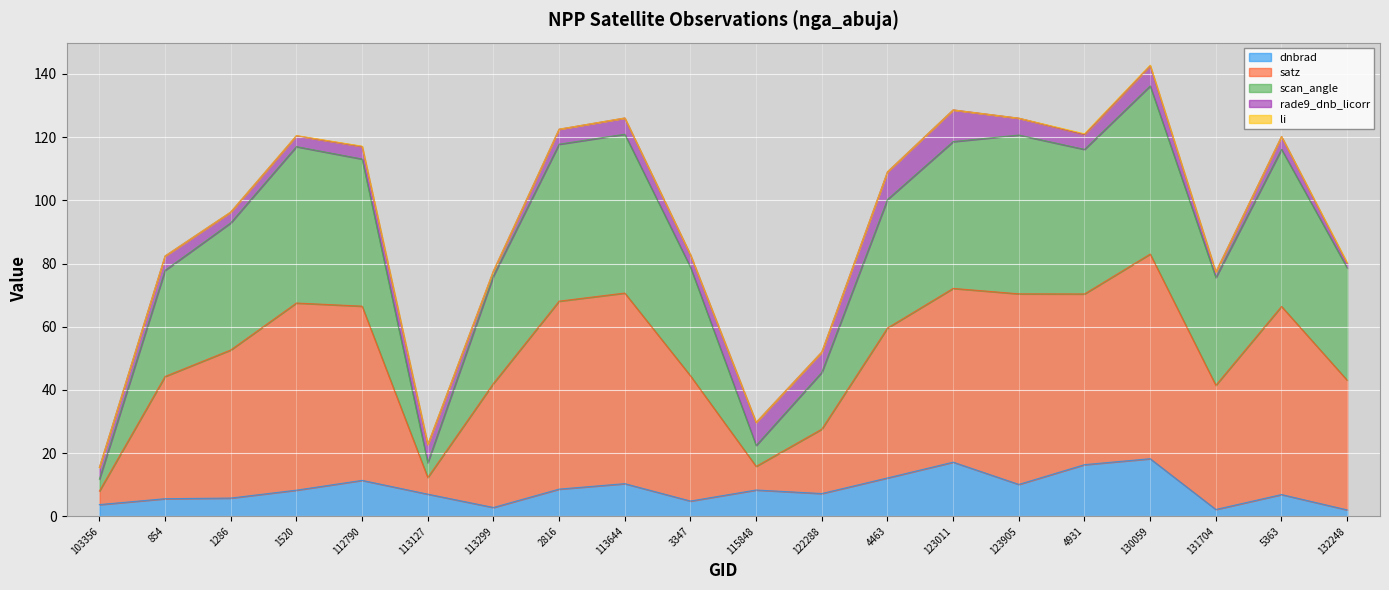

True or false: dnbrad has a value of 7.2 at 122288.

True